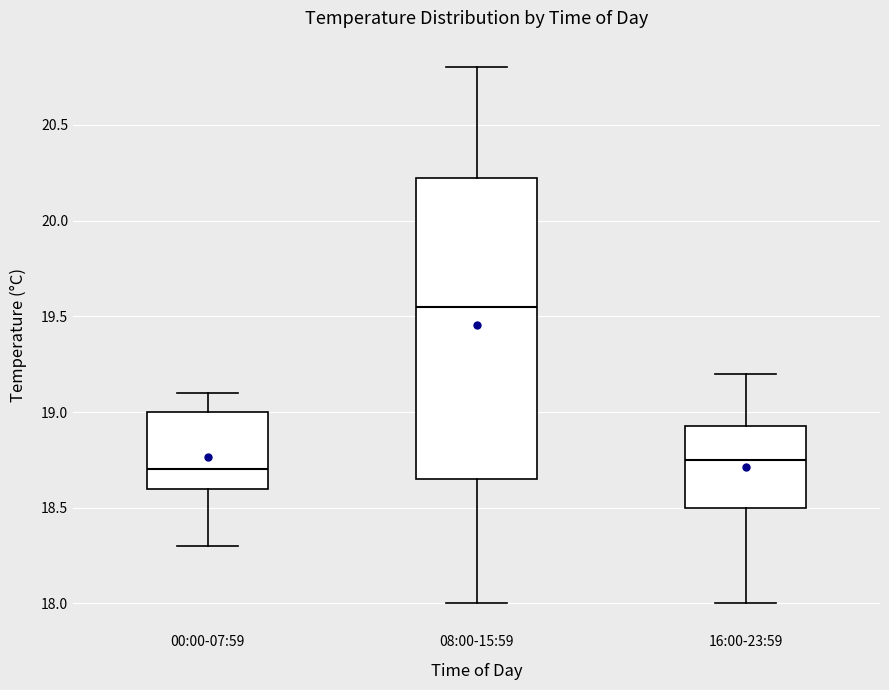

Comparing the boxes themselves (not the whiskers), which one is the tallest?

08:00-15:59